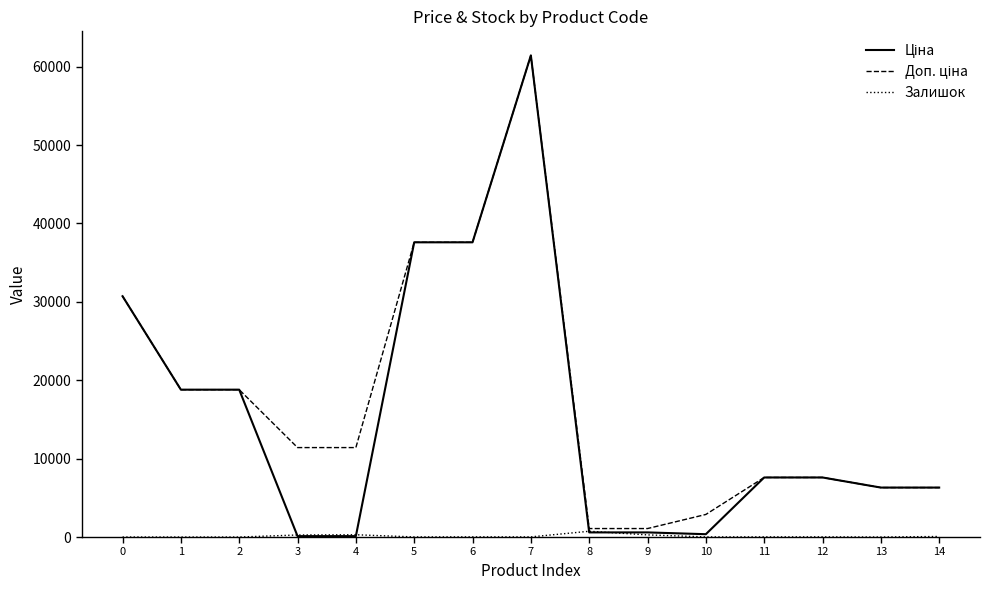

At which category is the sum across all series the highest?

7